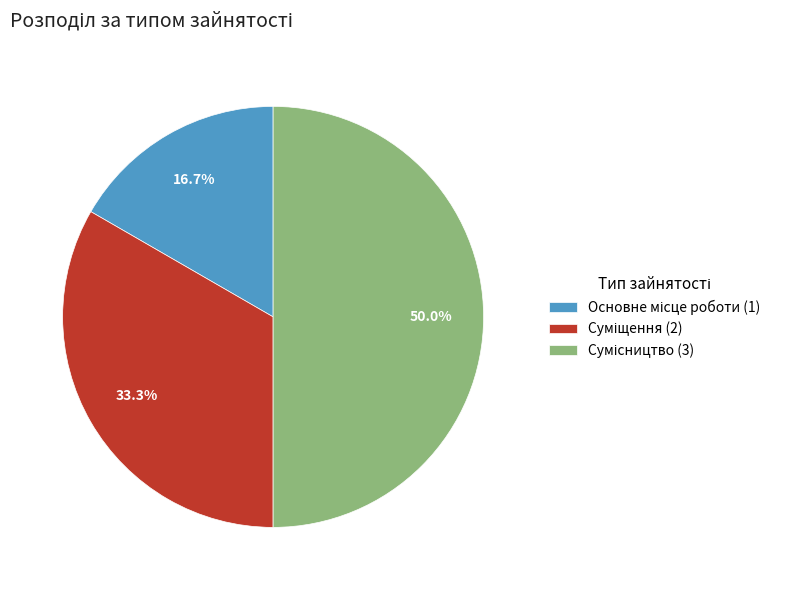

To the nearest percent, what percentage of the pie is Сумісництво?

50%